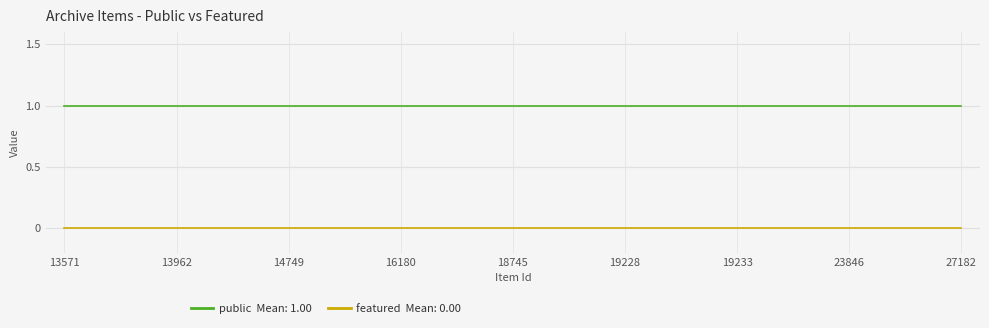

Which label corresponds to the smallest value in the chart?

13571